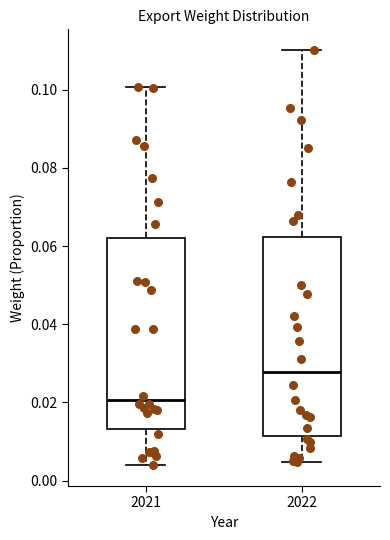

Which box has the highest median line?

2022